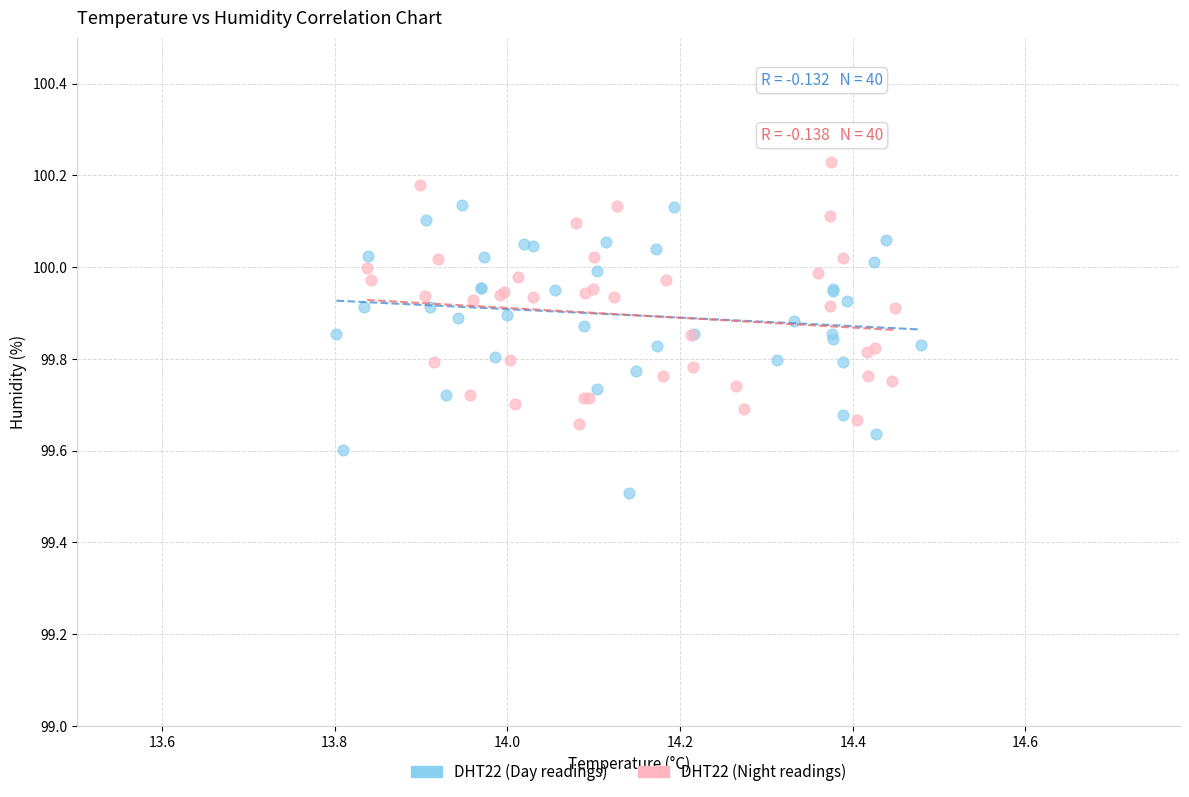

Which series reaches the minimum Y coordinate?

DHT22 (Day readings)